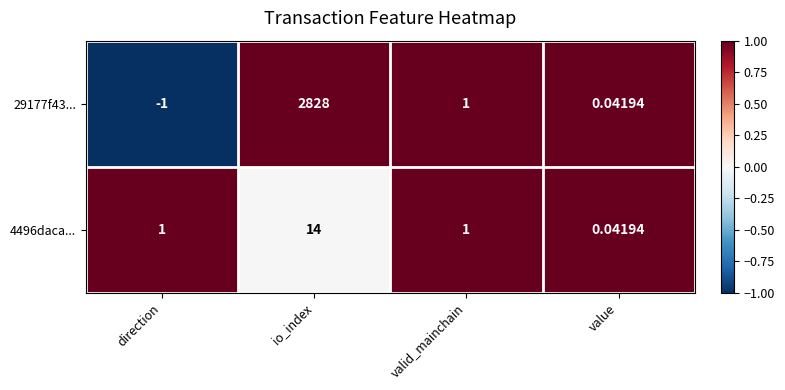

Which category has the lowest value in the 4496daca... series?

value